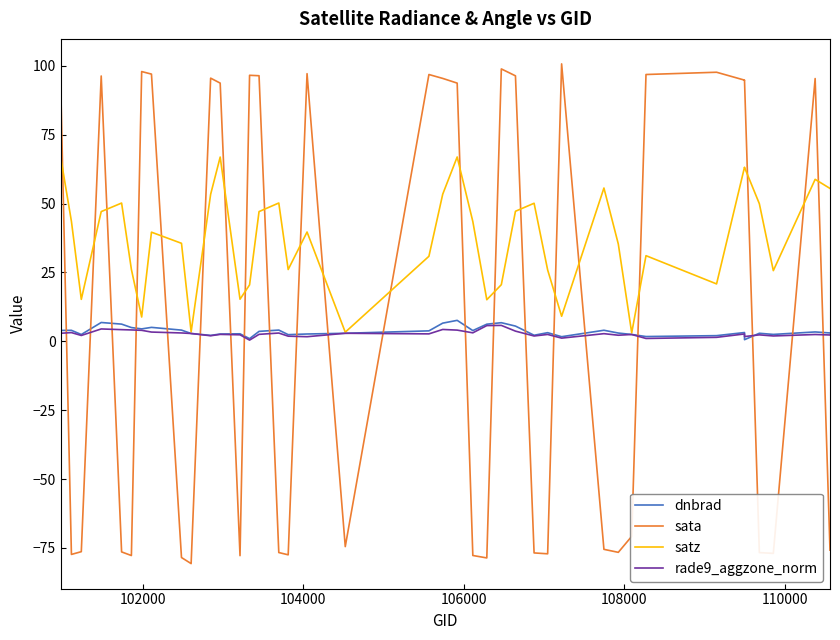

In dnbrad, how many points are lower than both neighbors (excluding endpoints)?

11